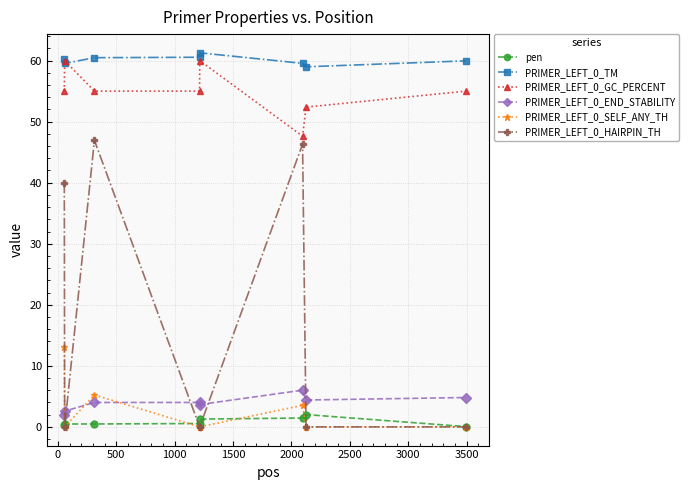

What is the value of the PRIMER_LEFT_0_END_STABILITY point at the 8th from the left?

4.8